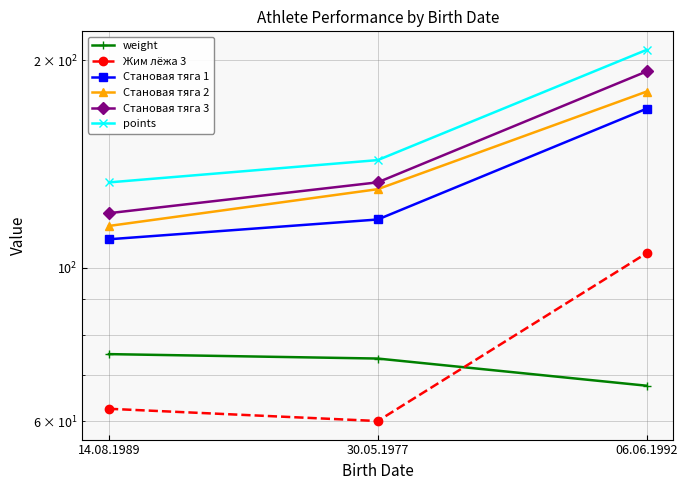

At which category does the chart reach its peak across all series?

06.06.1992